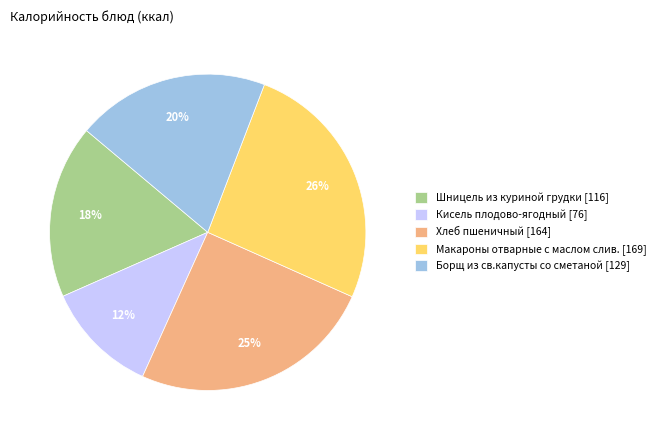

True or false: Борщ из св.капусты со сметаной accounts for 8% of the total.

False